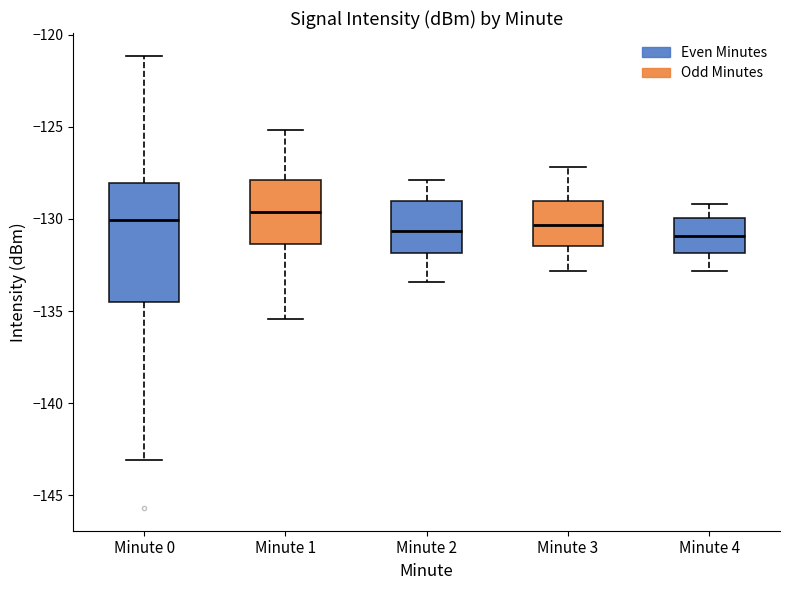

Comparing the boxes themselves (not the whiskers), which one is the tallest?

Minute 0